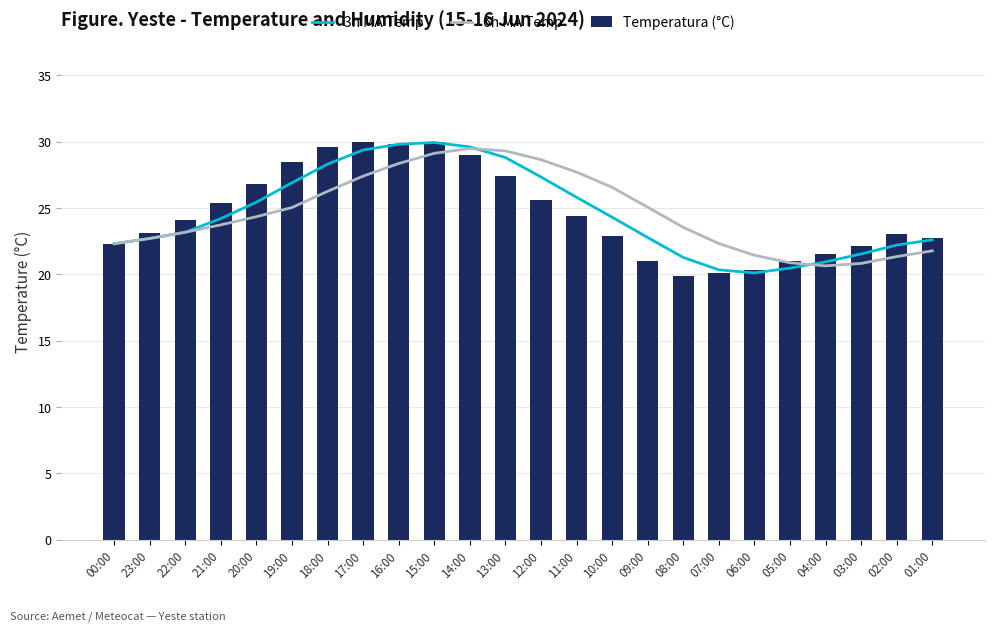

Reading right to left, extract all data points from this chart.

3h MA Temp: 01:00=22.6	02:00=22.2	03:00=21.5	04:00=20.9	05:00=20.5	06:00=20.1	07:00=20.3	08:00=21.3	09:00=22.8	10:00=24.3	11:00=25.8	12:00=27.3	13:00=28.8	14:00=29.6	15:00=29.9	16:00=29.8	17:00=29.4	18:00=28.3	19:00=26.9	20:00=25.4	21:00=24.2	22:00=23.2	23:00=22.7	00:00=22.3
6h MA Temp: 01:00=21.8	02:00=21.3	03:00=20.8	04:00=20.6	05:00=20.9	06:00=21.4	07:00=22.3	08:00=23.5	09:00=25.1	10:00=26.6	11:00=27.7	12:00=28.6	13:00=29.3	14:00=29.5	15:00=29.1	16:00=28.4	17:00=27.4	18:00=26.2	19:00=25.0	20:00=24.3	21:00=23.7	22:00=23.2	23:00=22.7	00:00=22.3
Temperatura (°C): 01:00=22.7	02:00=23.0	03:00=22.1	04:00=21.5	05:00=21.0	06:00=20.3	07:00=20.1	08:00=19.9	09:00=21.0	10:00=22.9	11:00=24.4	12:00=25.6	13:00=27.4	14:00=29.0	15:00=30.0	16:00=29.8	17:00=30.0	18:00=29.6	19:00=28.5	20:00=26.8	21:00=25.4	22:00=24.1	23:00=23.1	00:00=22.3